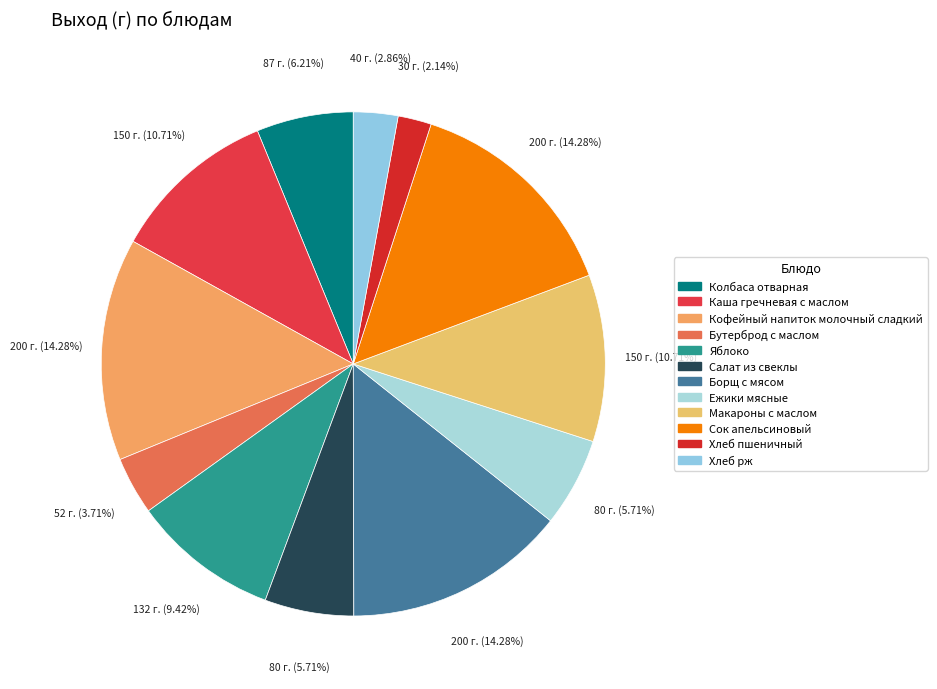

How many segments does this pie chart have?

12